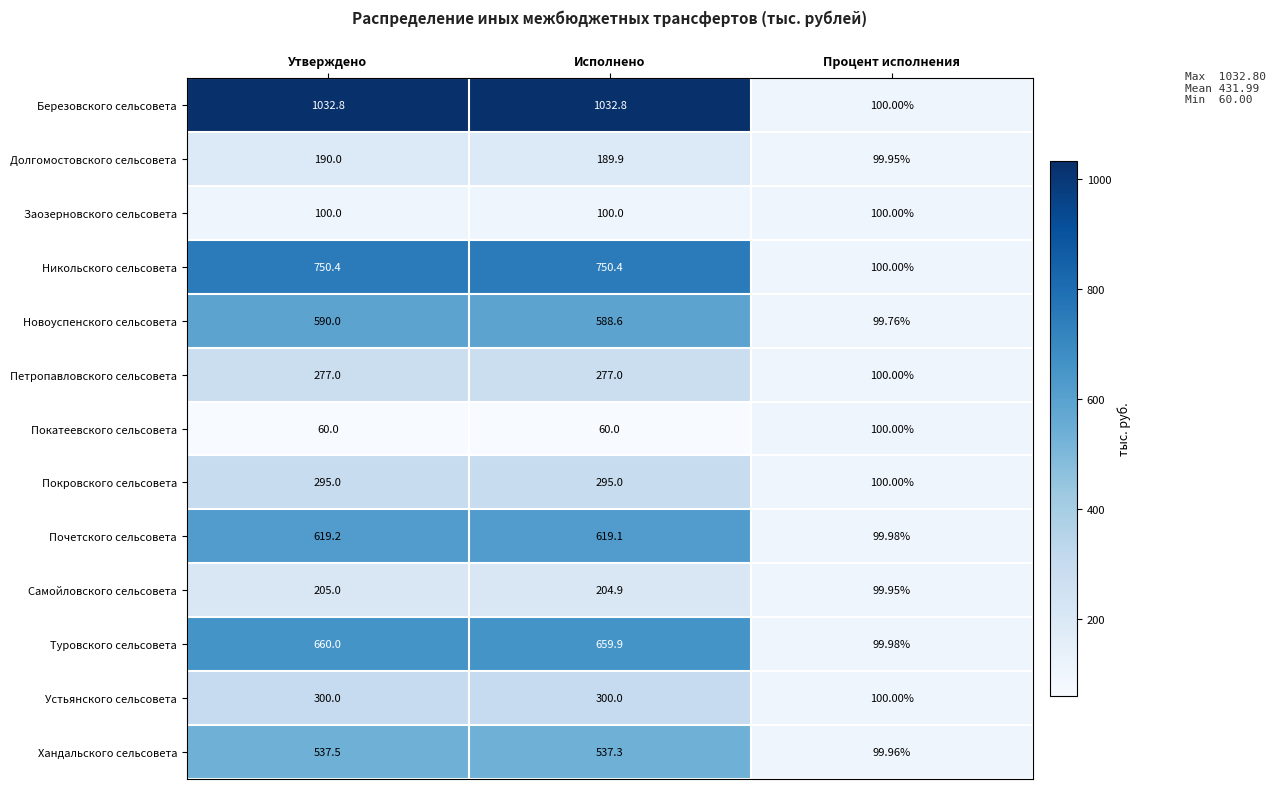

At which label does Почетского сельсовета reach its minimum?

Процент исполнения